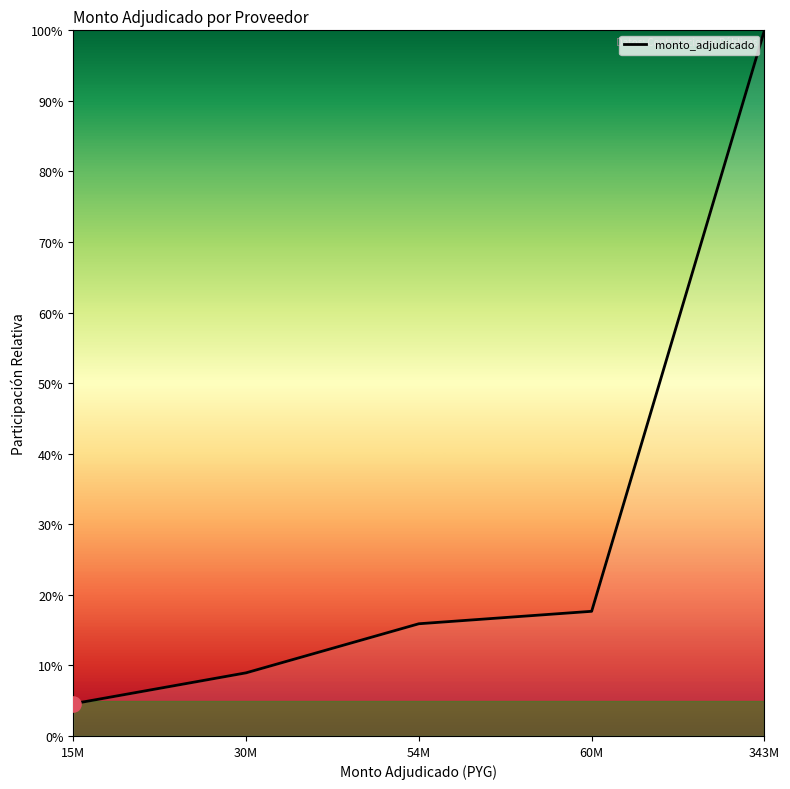

What is the ratio of the value at 54M to the value at 343M?

0.2